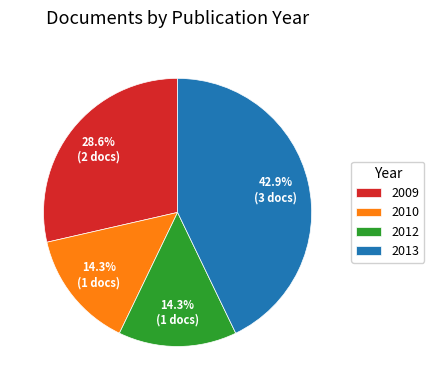

To the nearest percent, what percentage of the pie is 2012?

14%